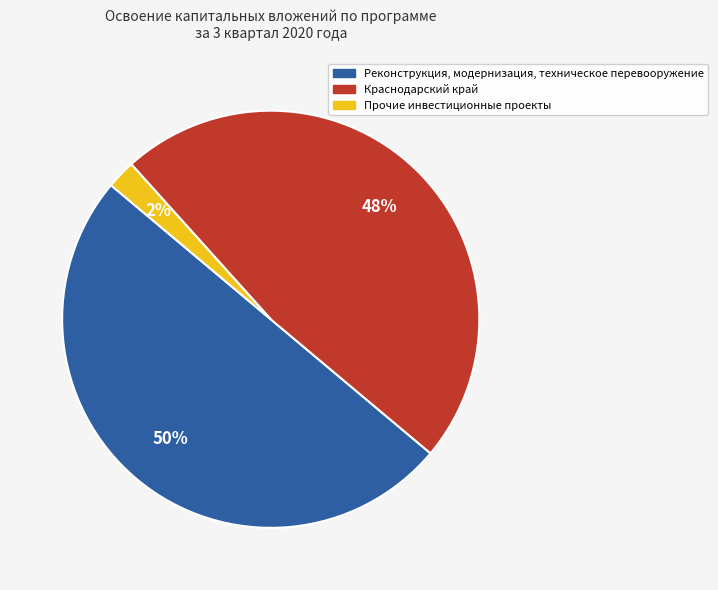

Does Прочие инвестиционные проекты represent more than half of the total?

No